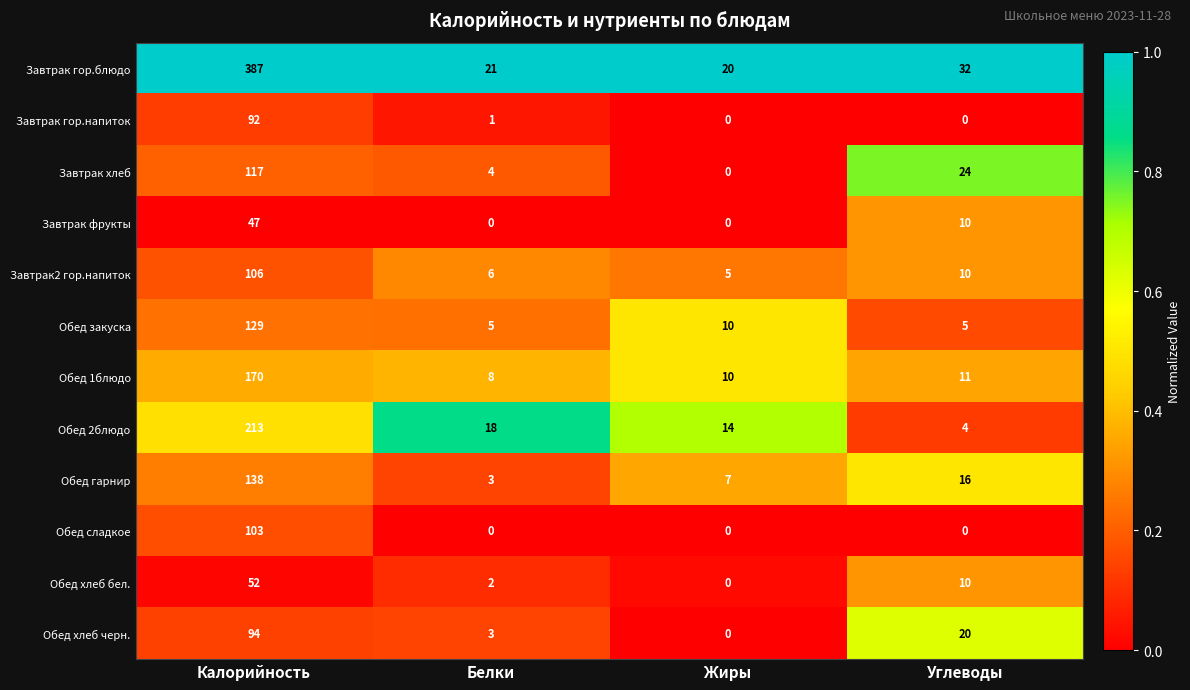

List the series in order of their peak value, highest first.

Завтрак гор.блюдо, Обед 2блюдо, Обед 1блюдо, Обед гарнир, Обед закуска, Завтрак хлеб, Завтрак2 гор.напиток, Обед сладкое, Обед хлеб черн., Завтрак гор.напиток, Обед хлеб бел., Завтрак фрукты